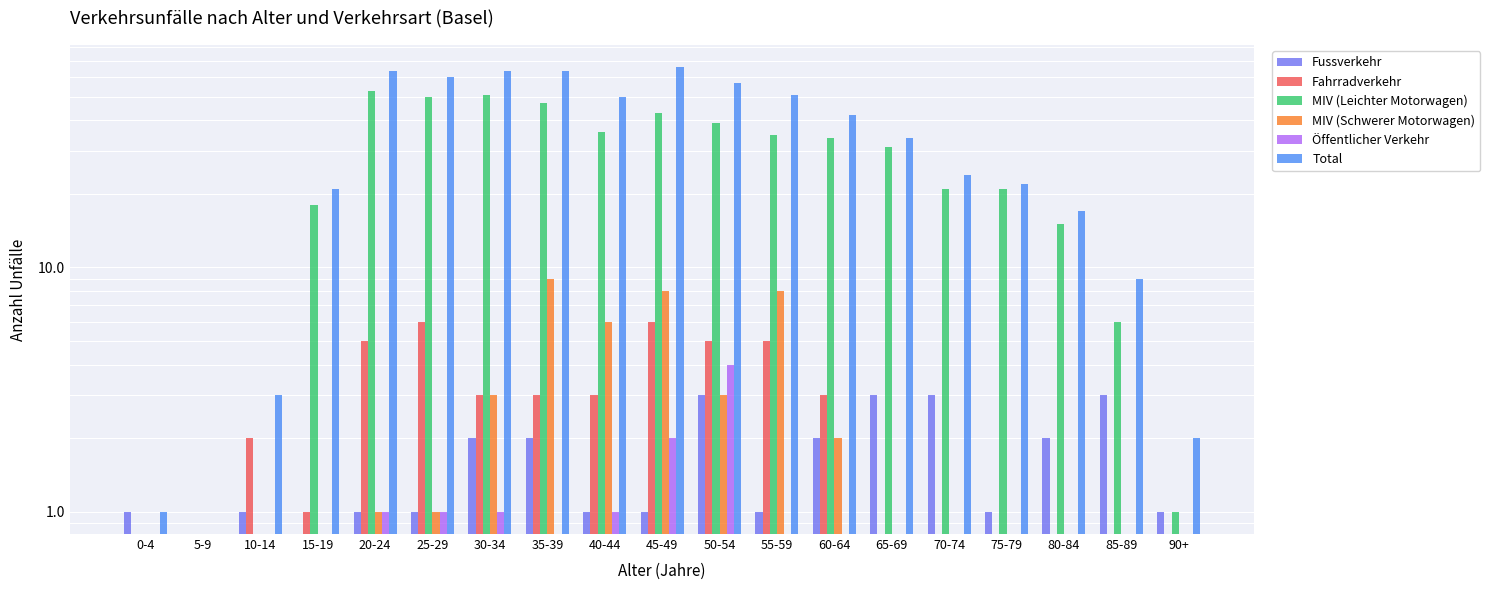

Which label corresponds to the smallest value in the chart?

5-9